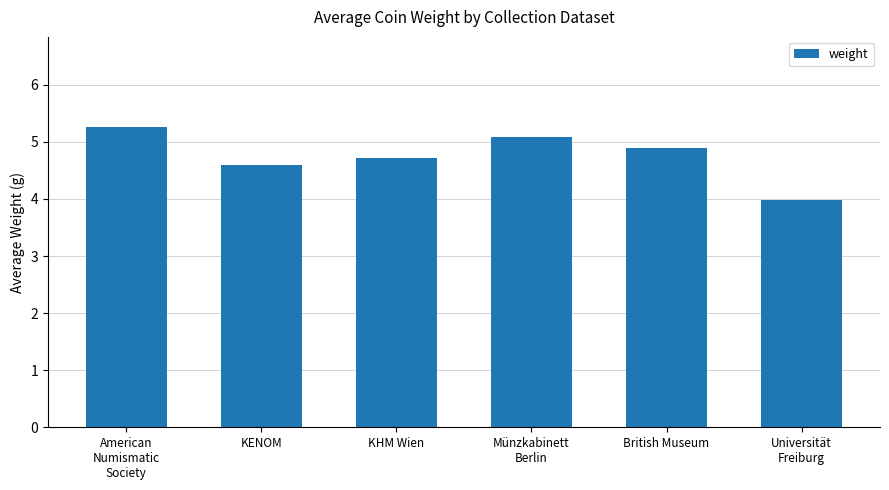

What is the label of the 2nd bar from the left?

KENOM